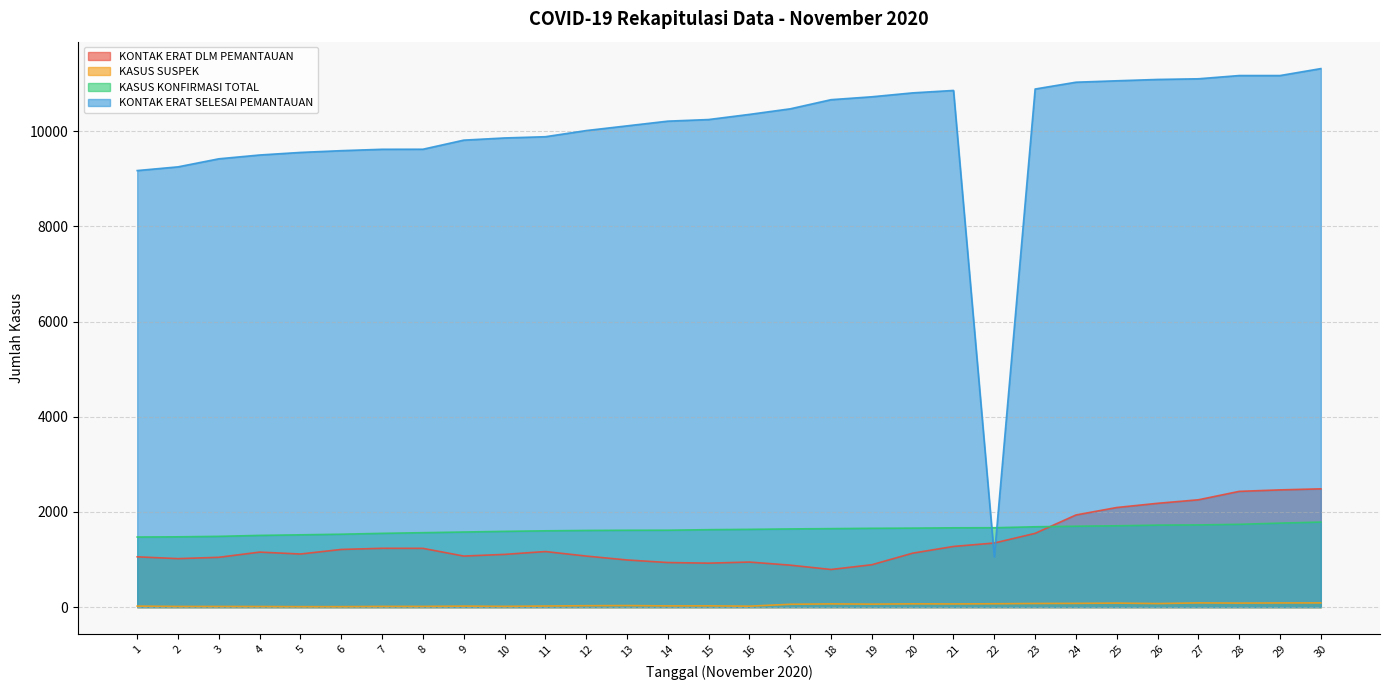

Rank the series by their maximum value, from highest to lowest.

KONTAK ERAT SELESAI PEMANTAUAN, KONTAK ERAT DLM PEMANTAUAN, KASUS KONFIRMASI TOTAL, KASUS SUSPEK